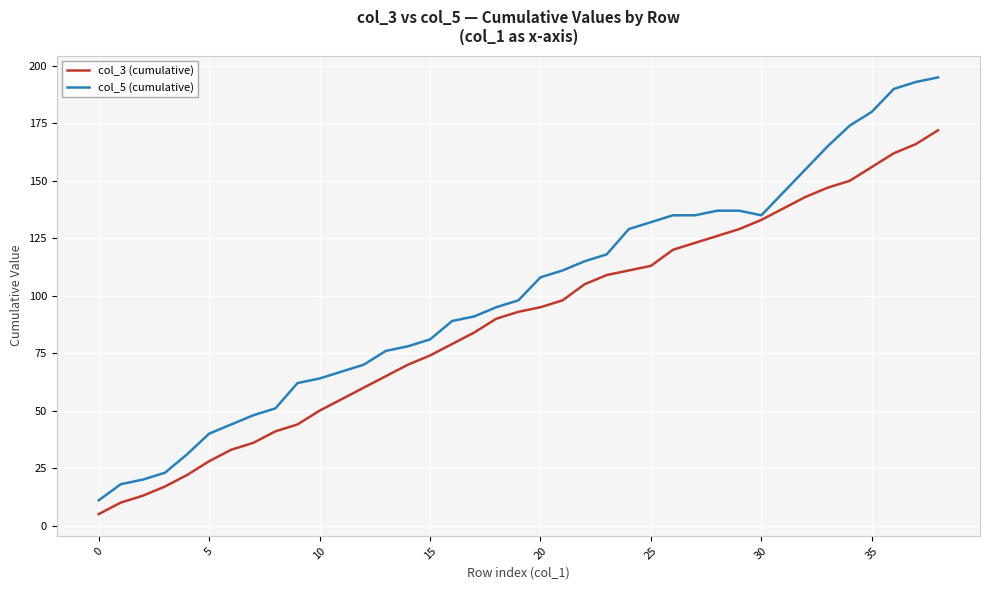

Reading left to right, transcribe all the data shown in this chart.

col_3 (cumulative): 5	10	13	17	22	28	33	36	41	44	50	55	60	65	70	74	79	84	90	93	95	98	105	109	111	113	120	123	126	129	133	138	143	147	150	156	162	166	172
col_5 (cumulative): 11	18	20	23	31	40	44	48	51	62	64	67	70	76	78	81	89	91	95	98	108	111	115	118	129	132	135	135	137	137	135	145	155	165	174	180	190	193	195